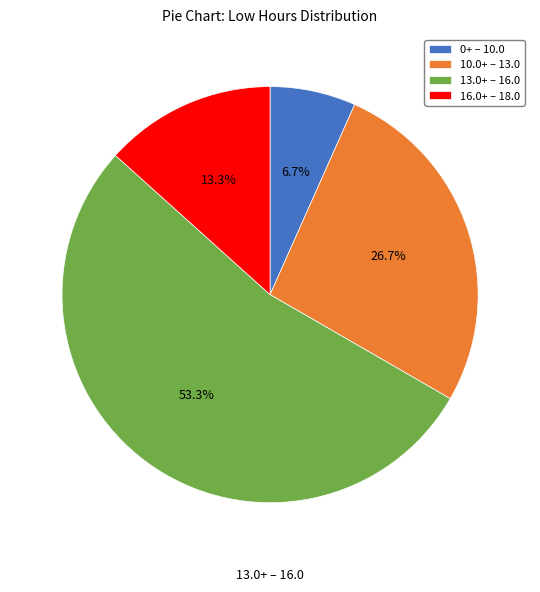

Does 13.0+ – 16.0 represent more than half of the total?

Yes